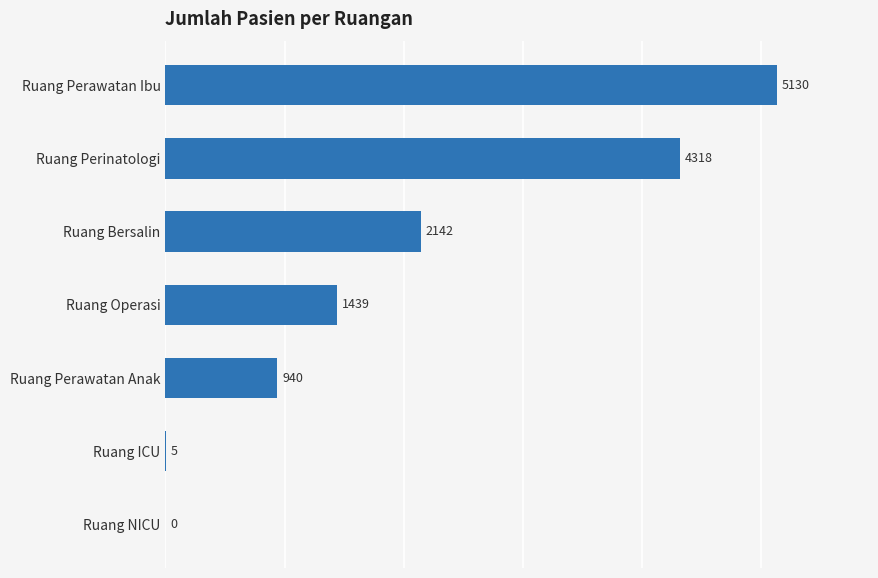

The chart shows a value of 0 at Ruang NICU. True or false?

True